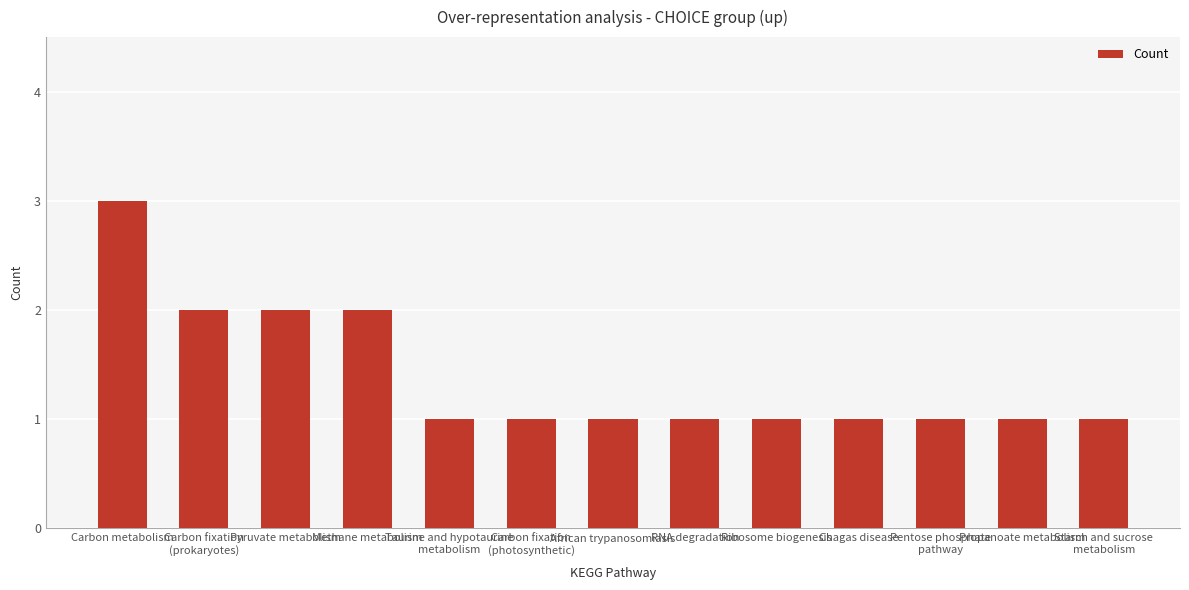

Count the values in the range 1 to 2.

12